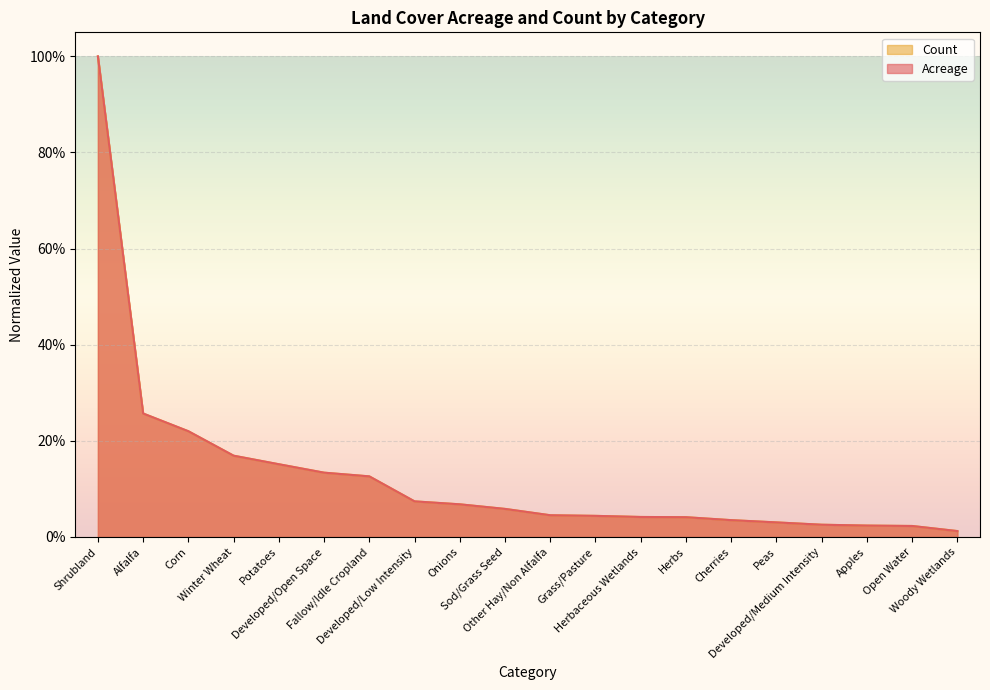

At Open Water, list the series in order from smallest to largest.

Count, Acreage